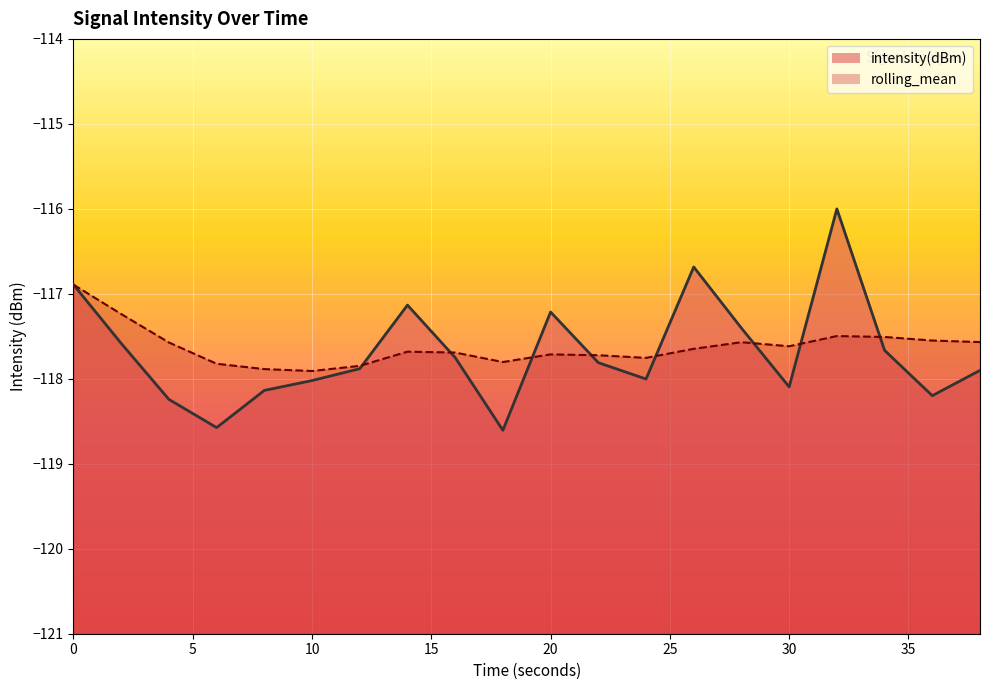

How many series are shown in this chart?

2